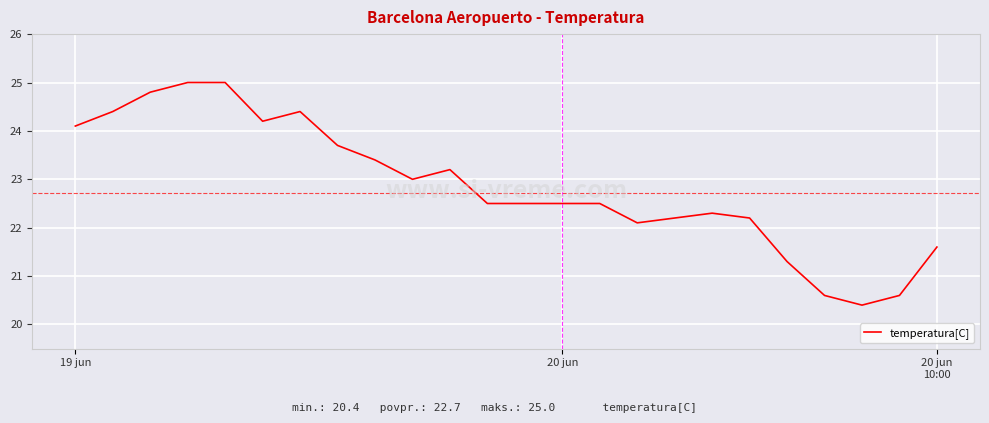

Reading left to right, list all the values displayed in this chart.

24.1	24.4	24.8	25.0	25.0	24.2	24.4	23.7	23.4	23.0	23.2	22.5	22.5	22.5	22.5	22.1	22.2	22.3	22.2	21.3	20.6	20.4	20.6	21.6